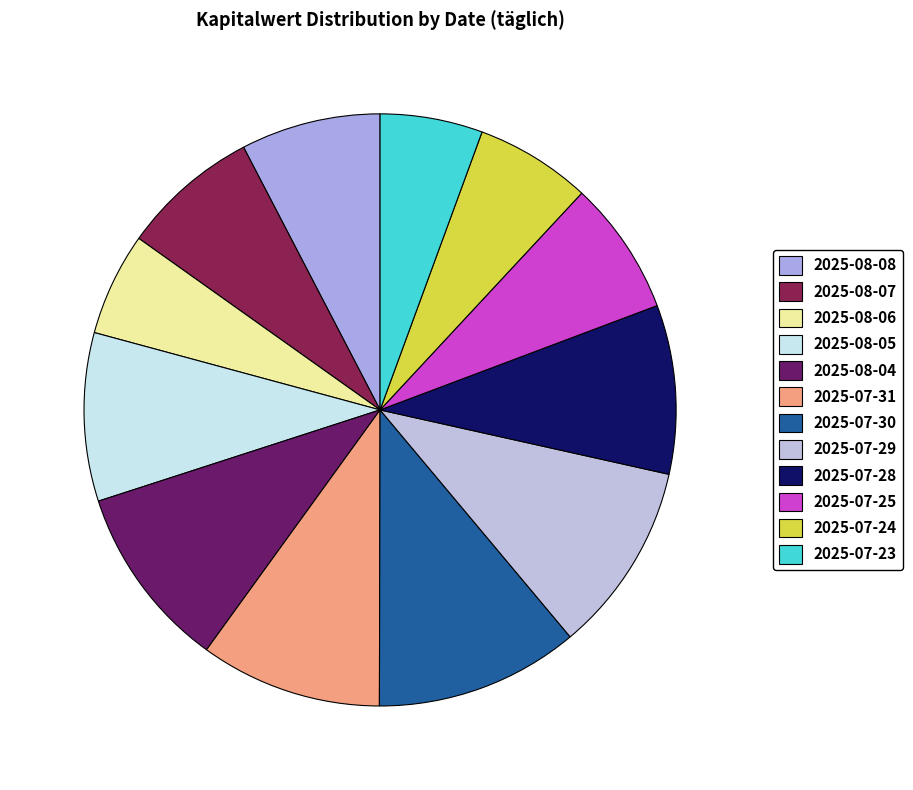

Count the number of slices in the pie.

12